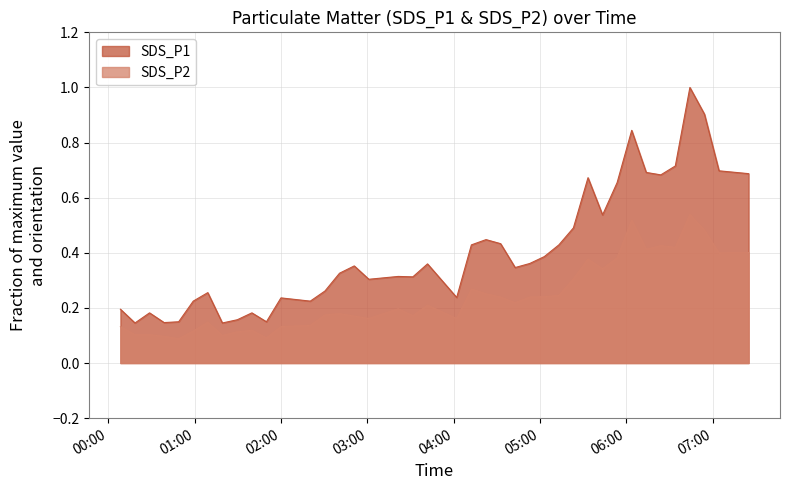

What is the maximum value for SDS_P1?

1.0